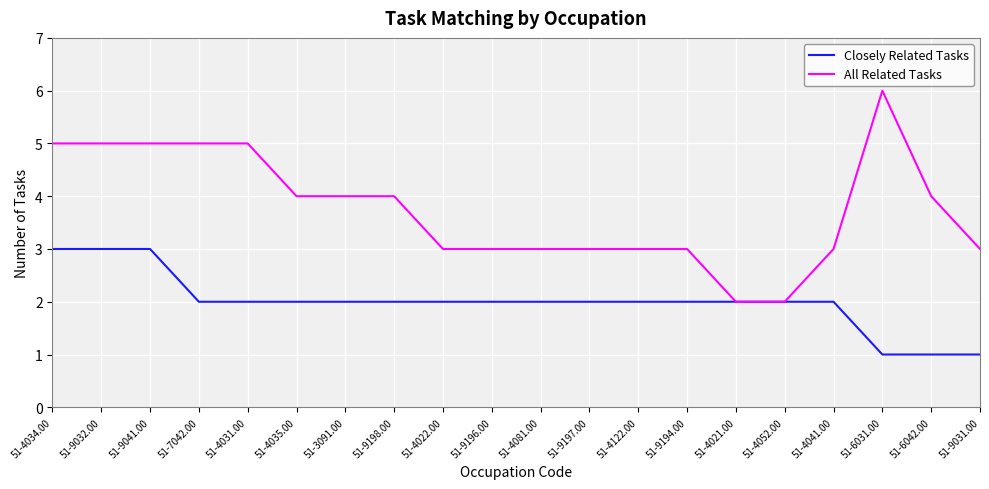

What is the sum of the Closely Related Tasks values at 51-4081.00 and 51-4052.00?

4